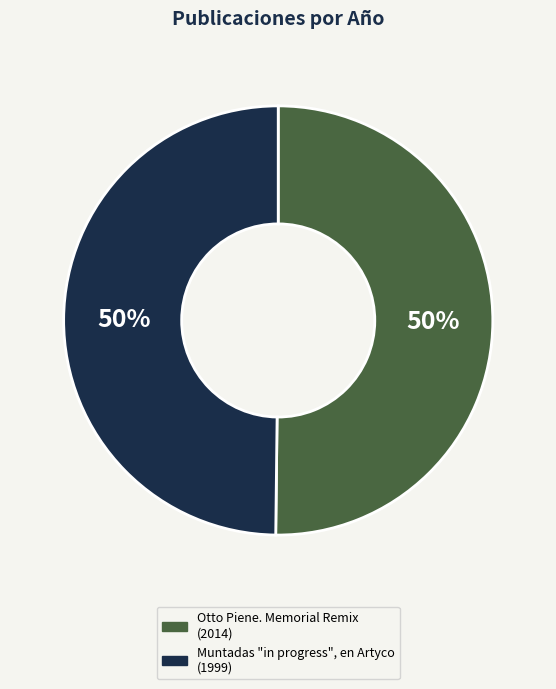

Is it true that Otto Piene. Memorial Remix is 58% of the pie?

False